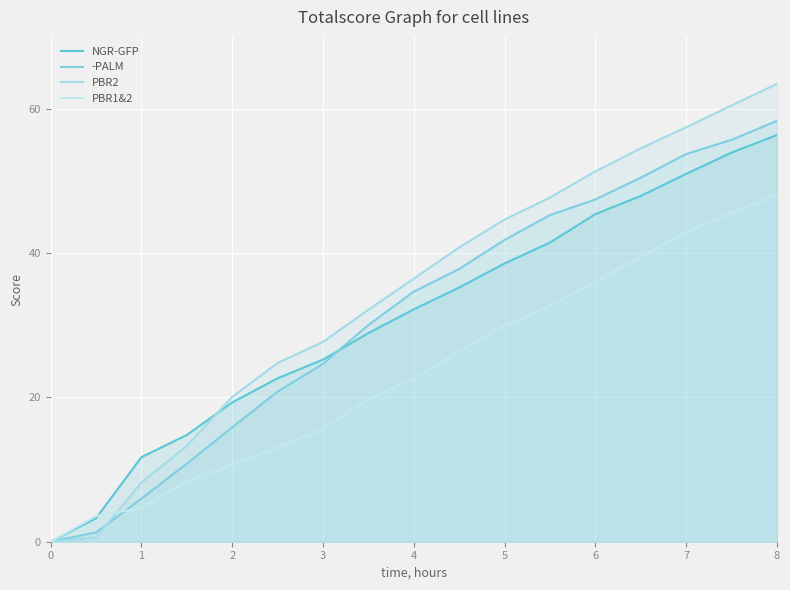

What is the maximum value for -PALM?

58.4